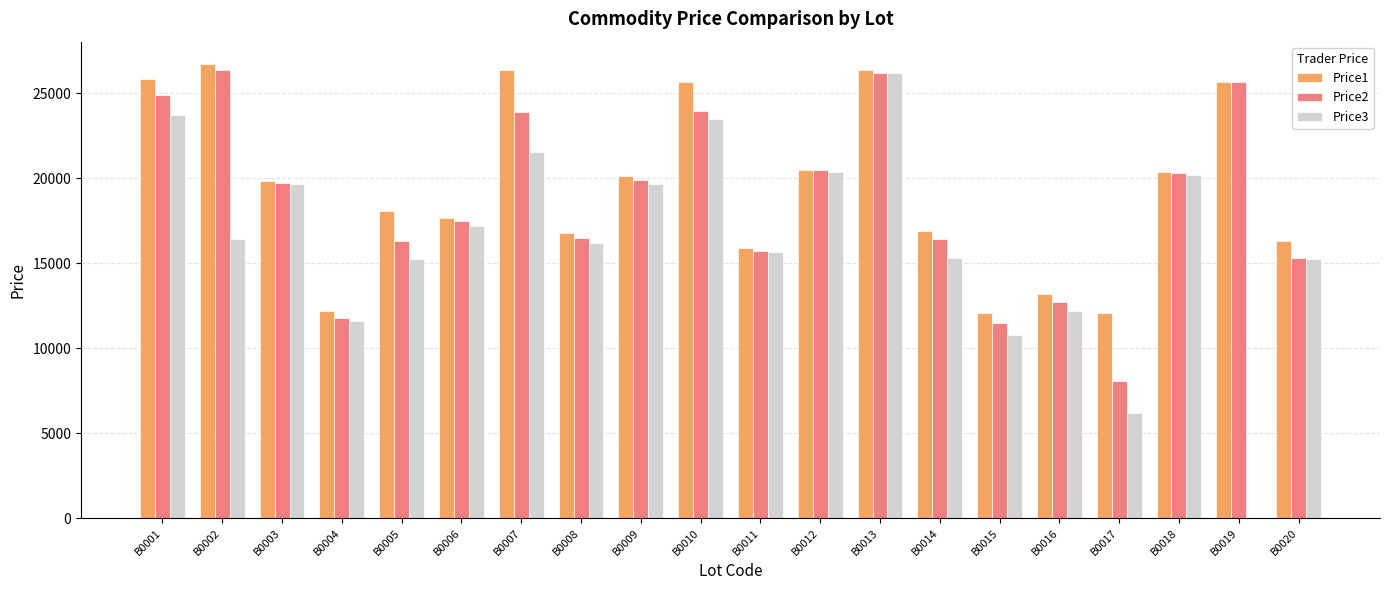

Which series changed the most between B0001 and B0015?

Price1